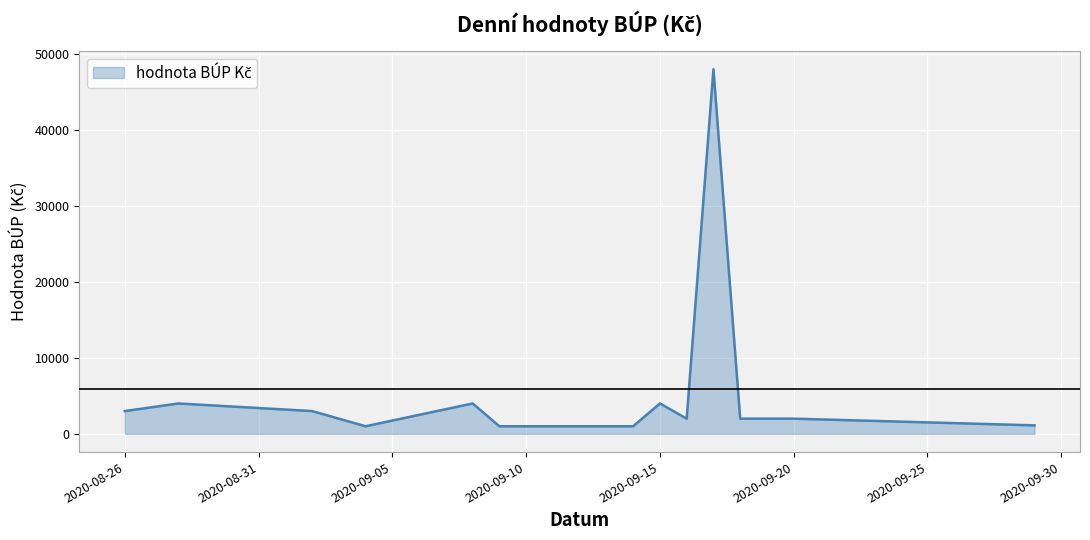

What is the maximum value shown in the chart?

48000